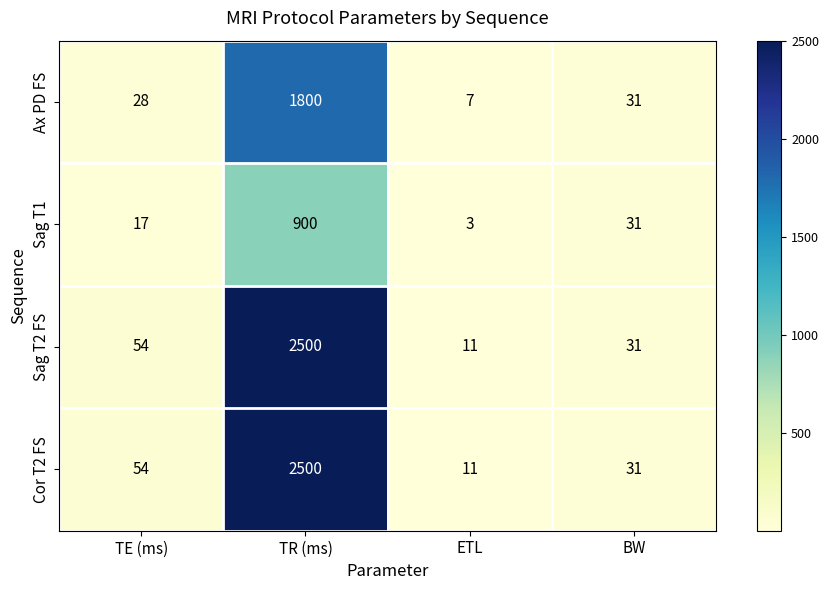

At which category is the sum across all series the highest?

TR (ms)